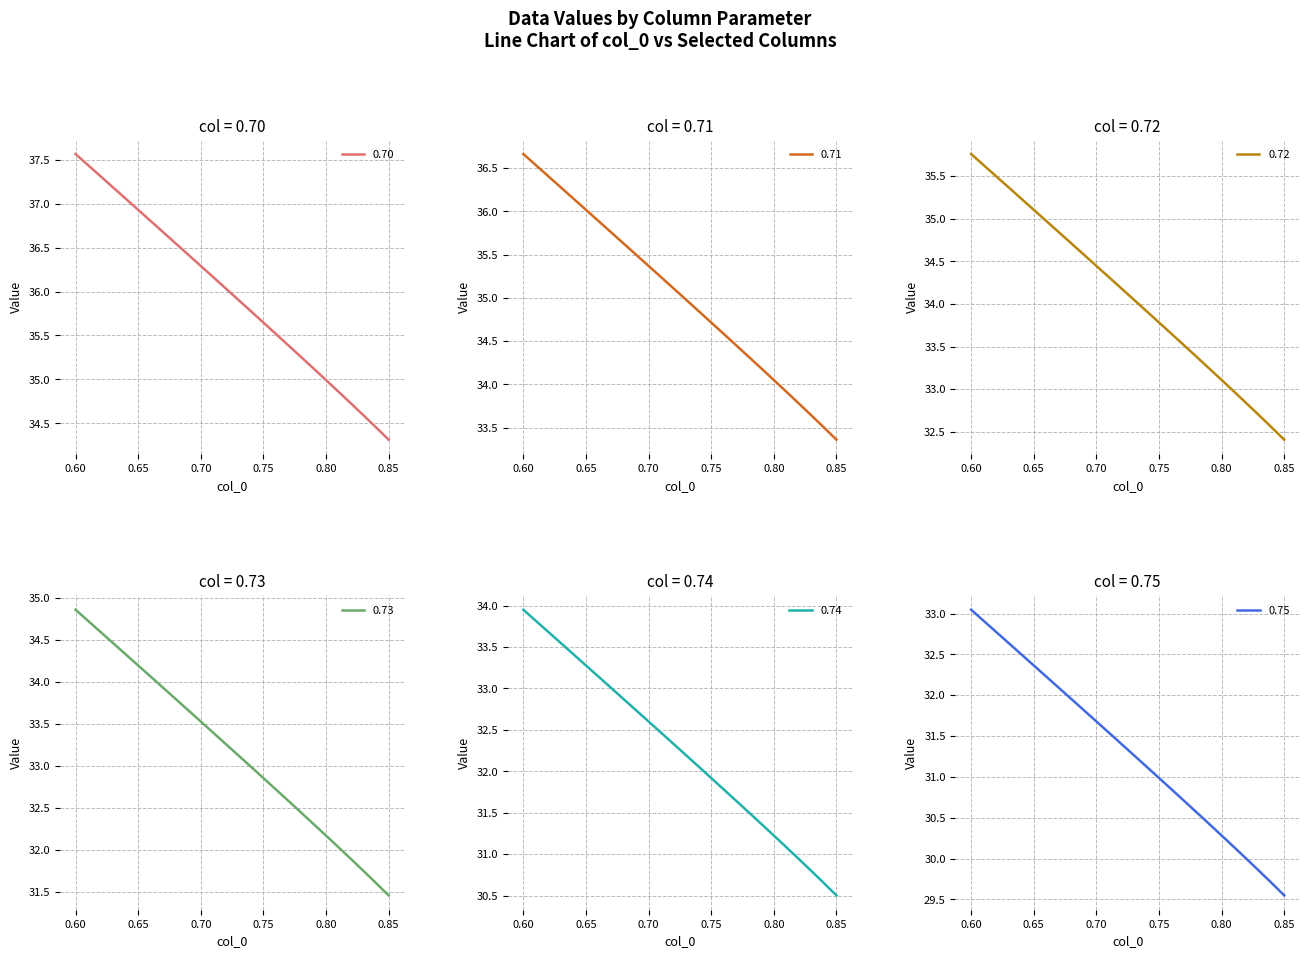

What is the maximum value shown in the chart?

37.6